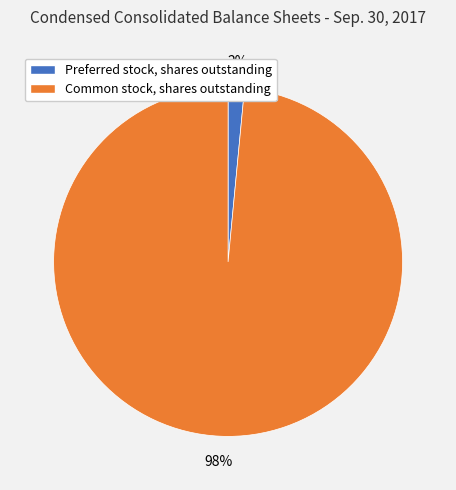

Is the sum of Common stock, shares outstanding and Preferred stock, shares outstanding greater than half?

Yes